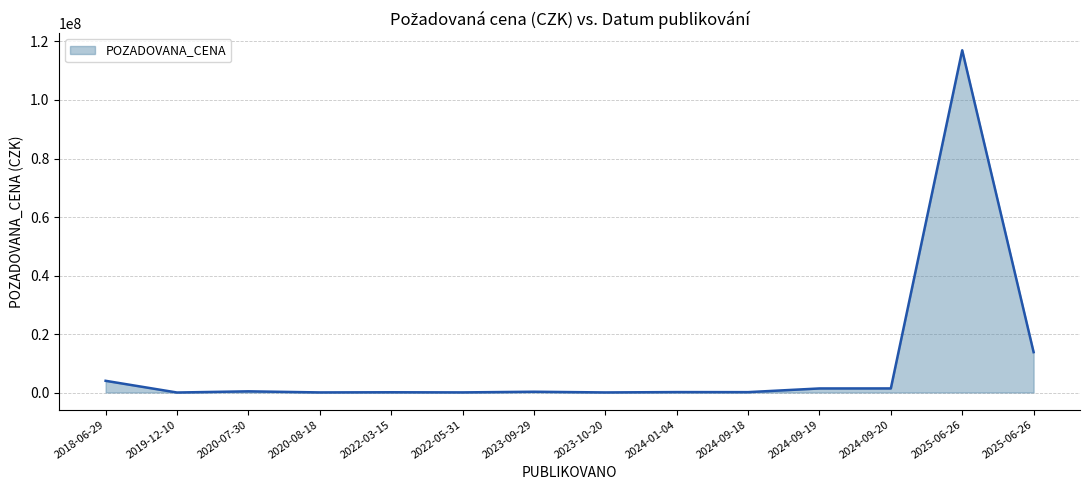

Where is the data nearest to the value 58500000?

2025-06-26